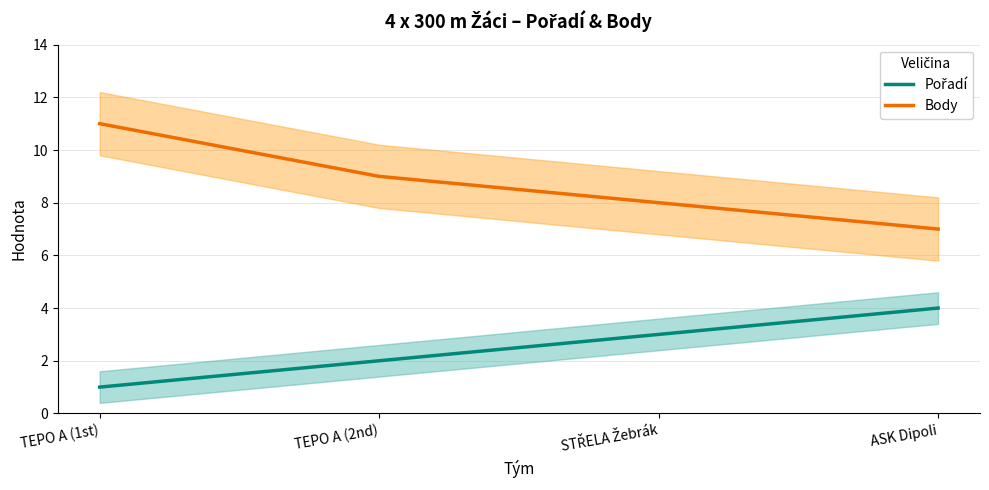

How many lines are shown in the chart?

2